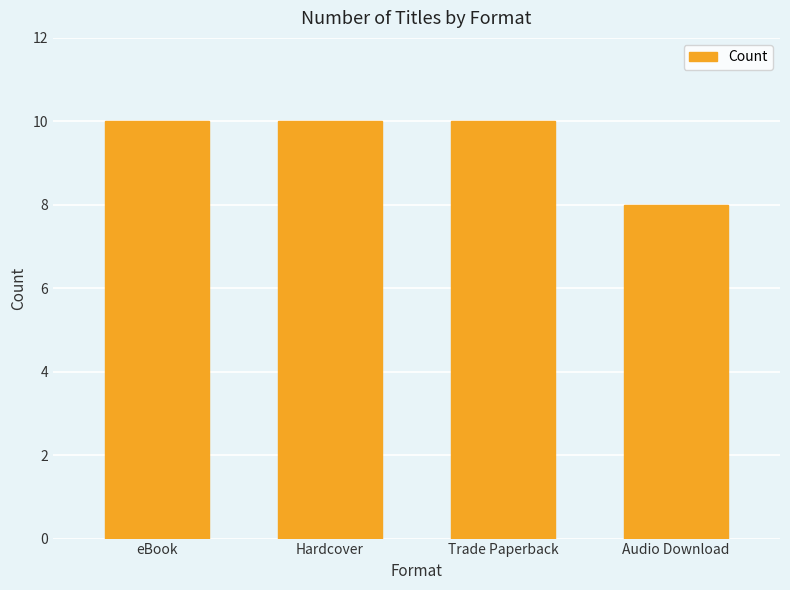

True or false: the data shows 10 at Hardcover.

True